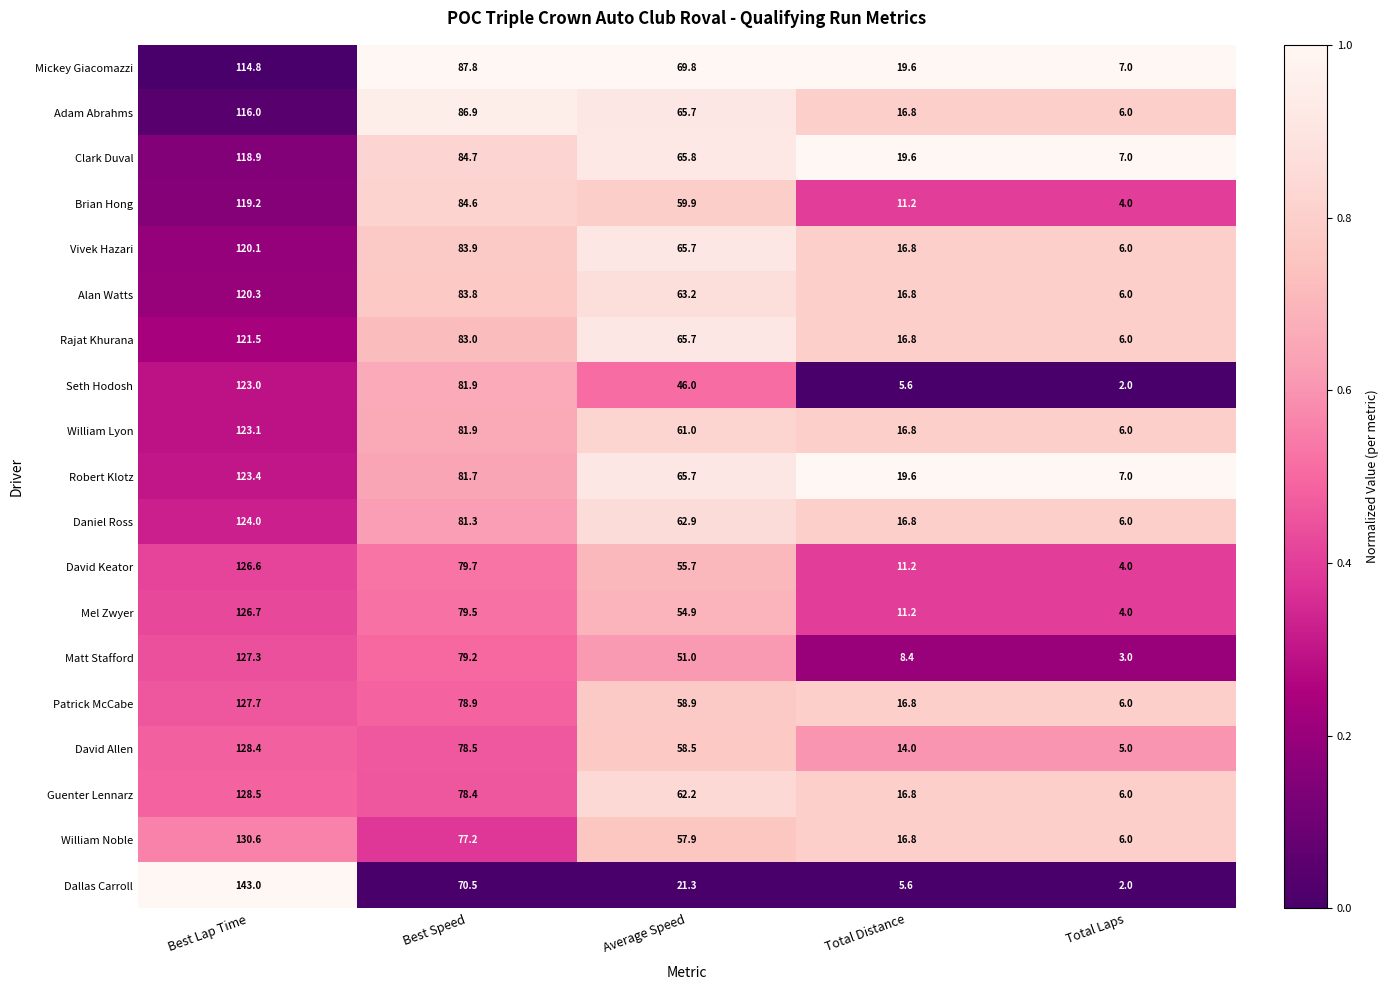

Which category has the lowest value across all series?

Total Laps